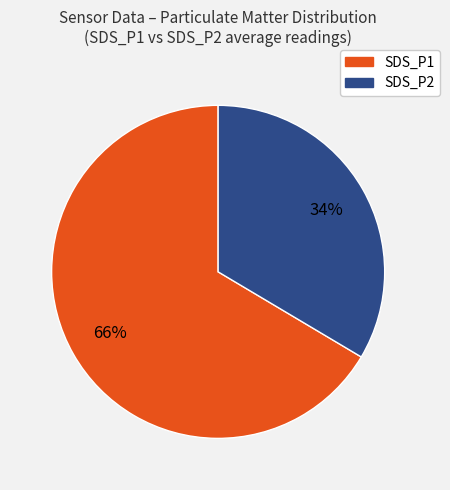

Rank the categories by value from highest to lowest.

SDS_P1, SDS_P2